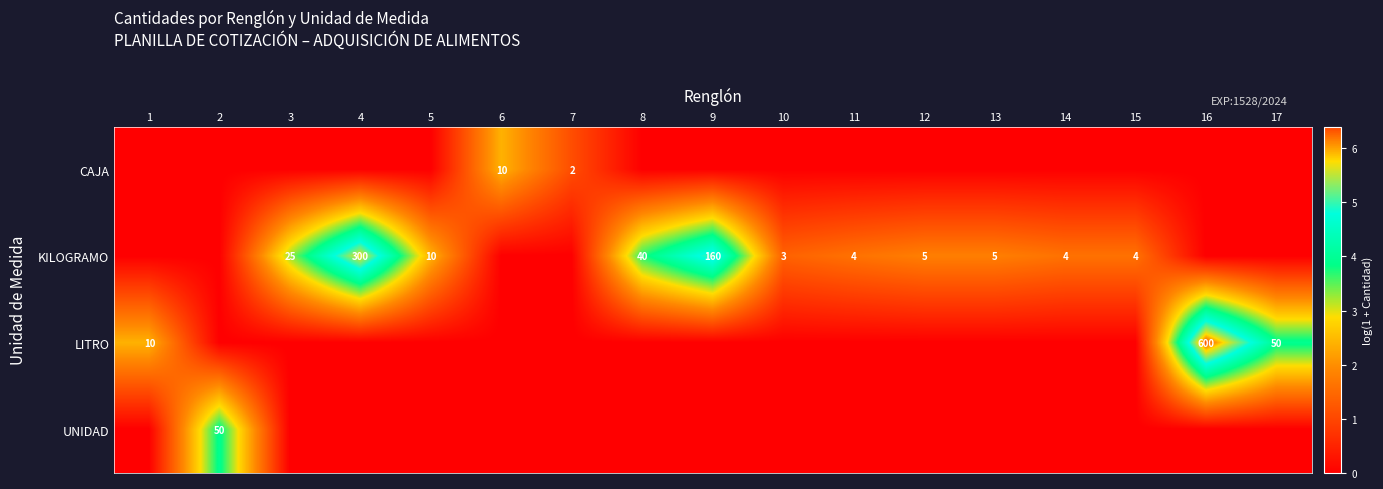

Rank the series at 15 from lowest to highest value.

row_0, row_2, row_3, row_1